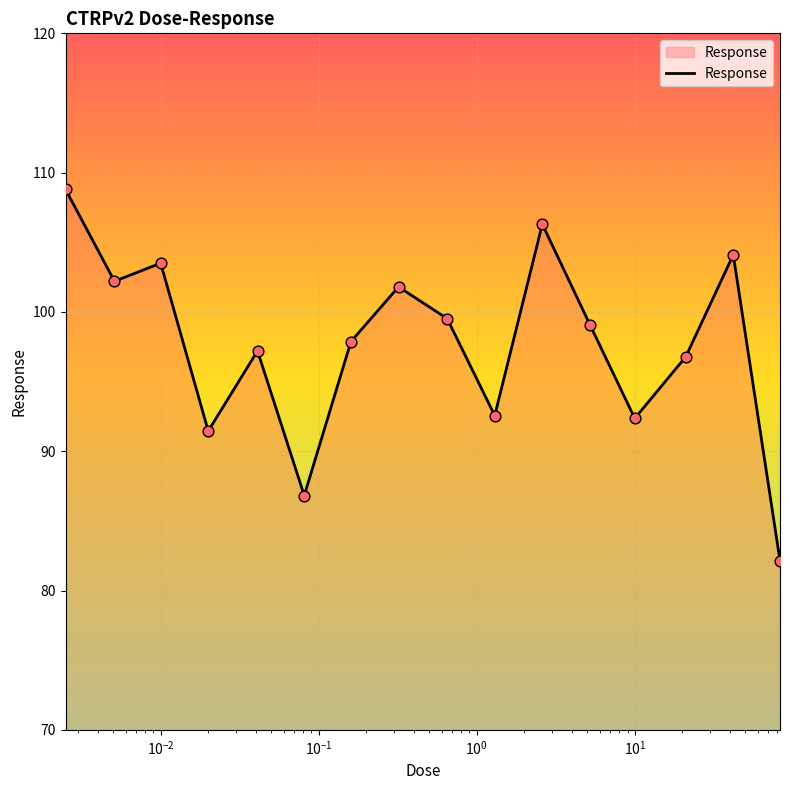

What is the greatest value displayed?

108.8